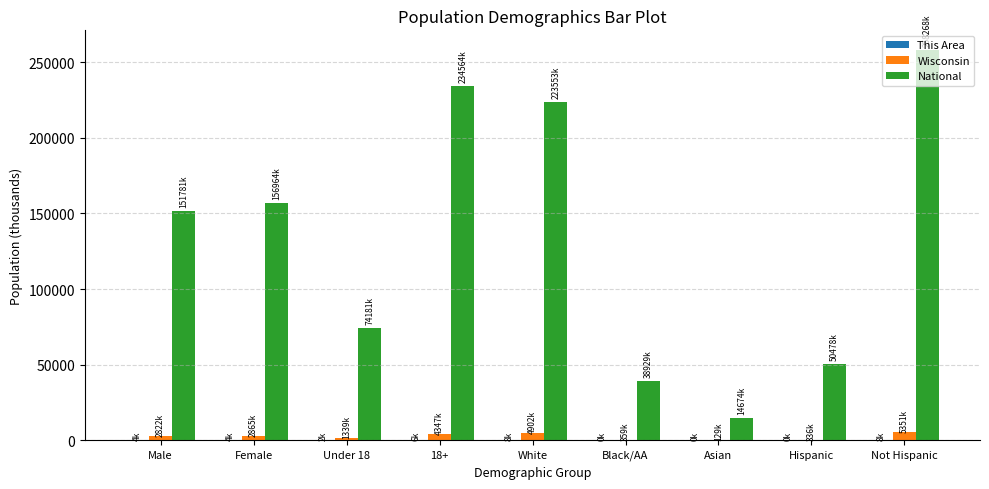

Which series has the largest total across all categories?

National